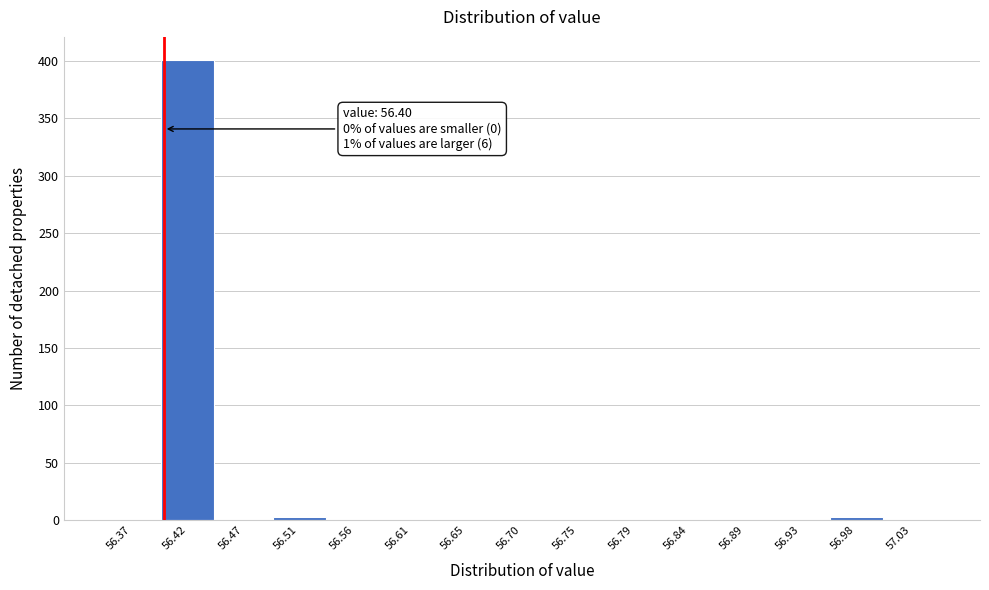

Over which range of the x-axis is the bar tallest?

56.395 to 56.445